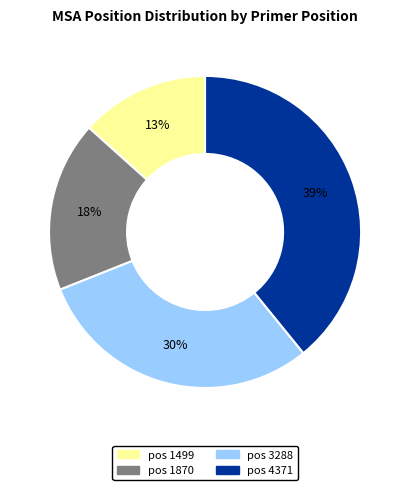

To the nearest percent, what is the average slice percentage?

25%